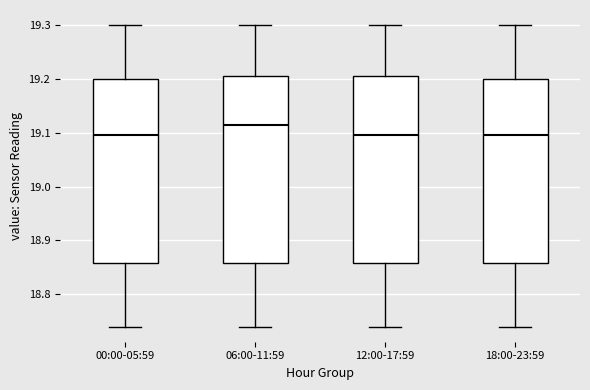

Reading left to right, read every box against the y-axis: the position of its median line, the range the box covers, and the ends of its whiskers. The values are not printed on the chart, so give them approximately, as read against the axis.

00:00-05:59: median 19.10, box 18.86 to 19.20, whiskers 18.74 to 19.30
06:00-11:59: median 19.12, box 18.86 to 19.21, whiskers 18.74 to 19.30
12:00-17:59: median 19.10, box 18.86 to 19.21, whiskers 18.74 to 19.30
18:00-23:59: median 19.10, box 18.86 to 19.20, whiskers 18.74 to 19.30